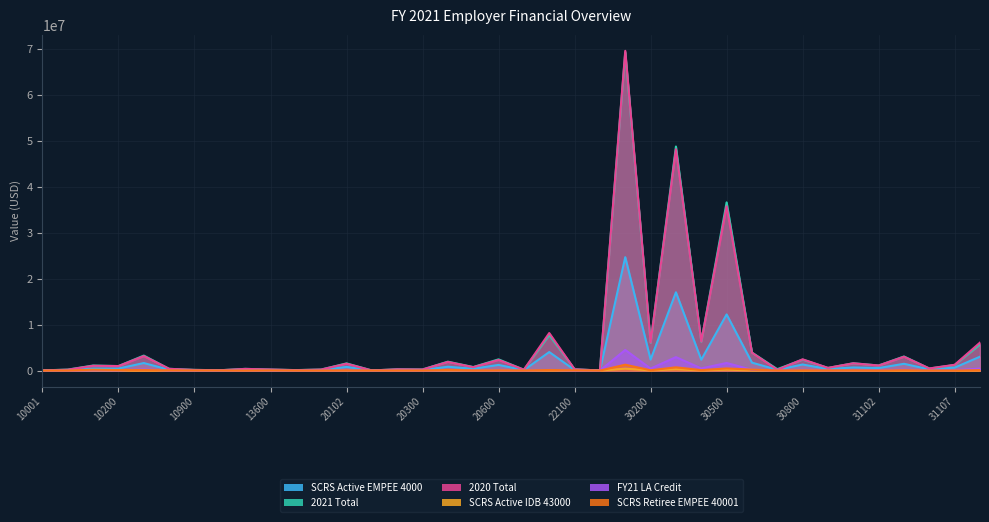

The value of 2021 Total at 30300 is 68898921.9. True or false?

False